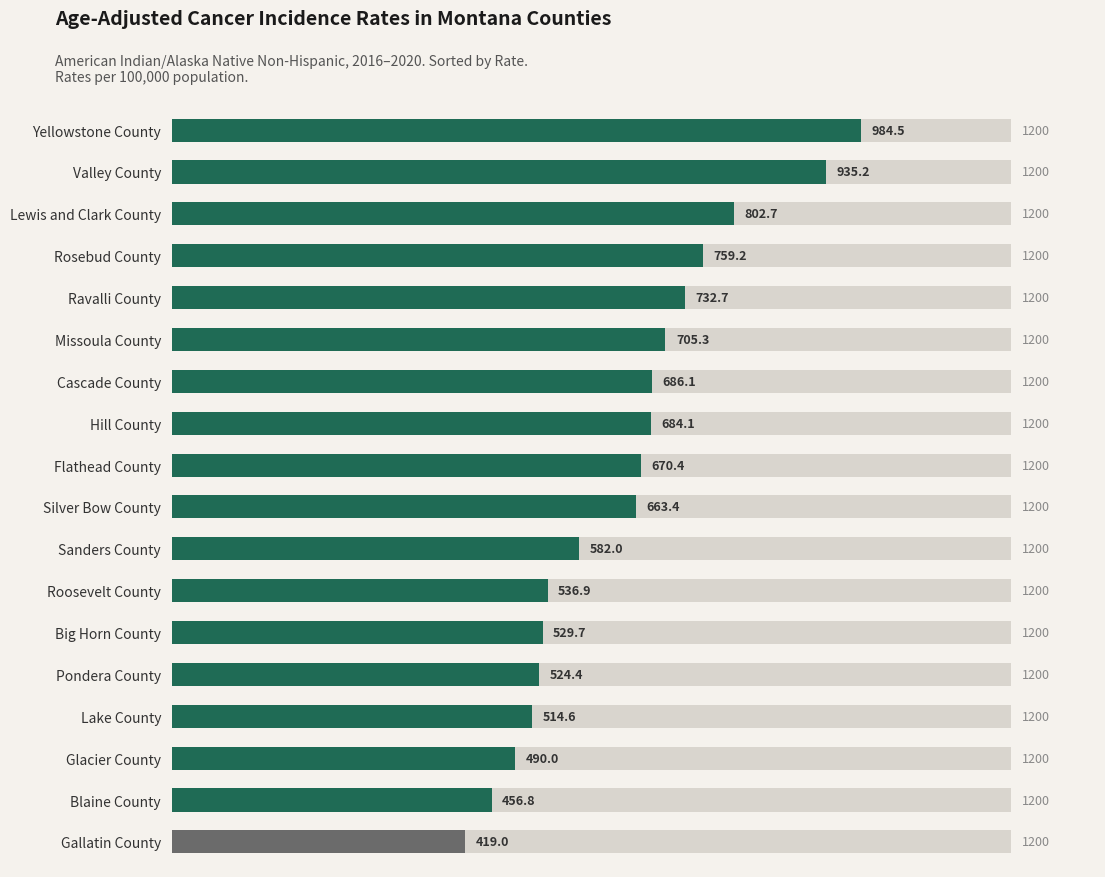

How many values exceed 670?

9